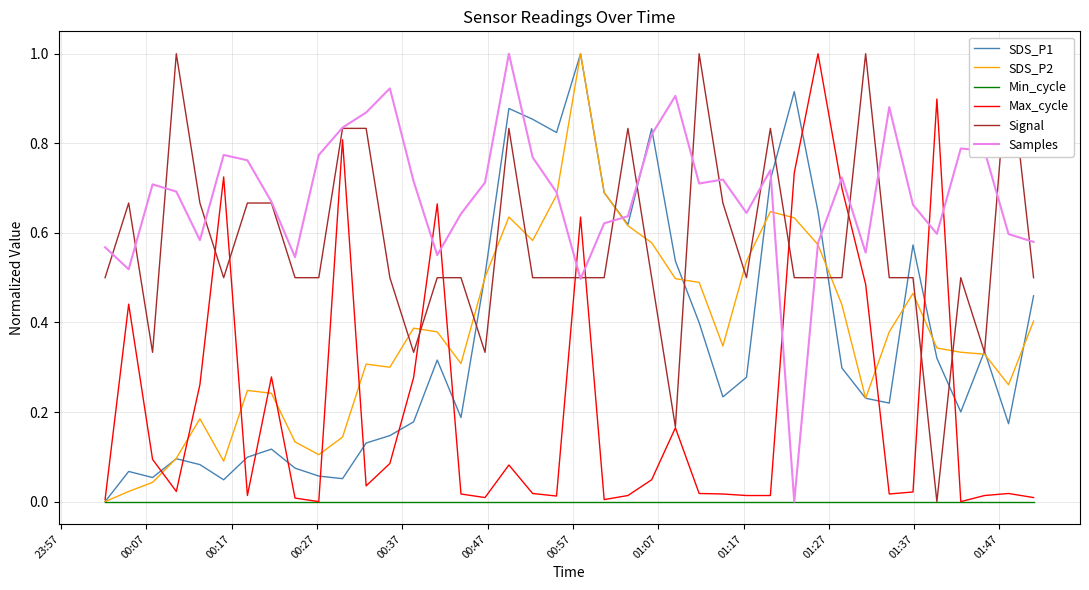

Count the number of categories in the chart.

40